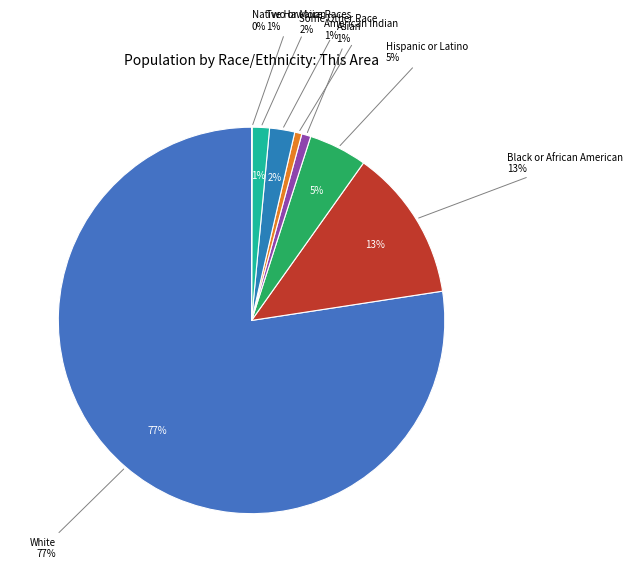

Does White alone account for over 50% of the chart?

Yes